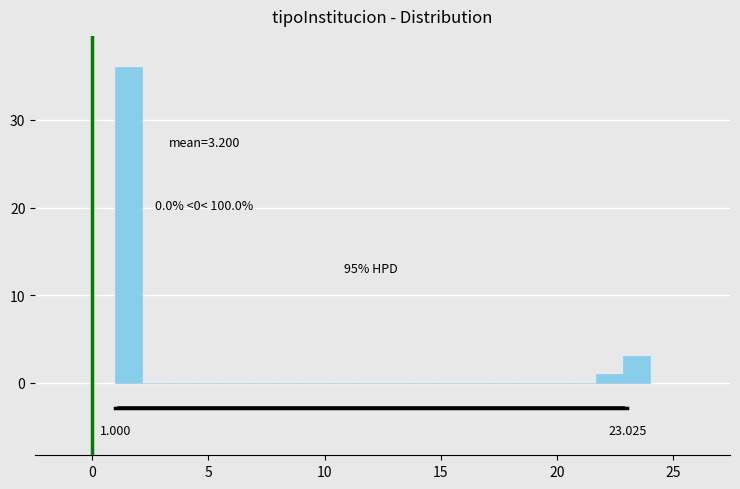

Around what value on the x-axis is the tallest bar? Give the approximate position of its centre, as read against the axis.

1.5